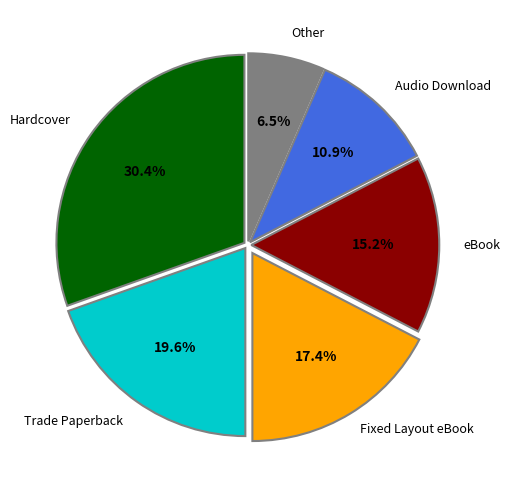

Is there a majority slice in this chart?

No